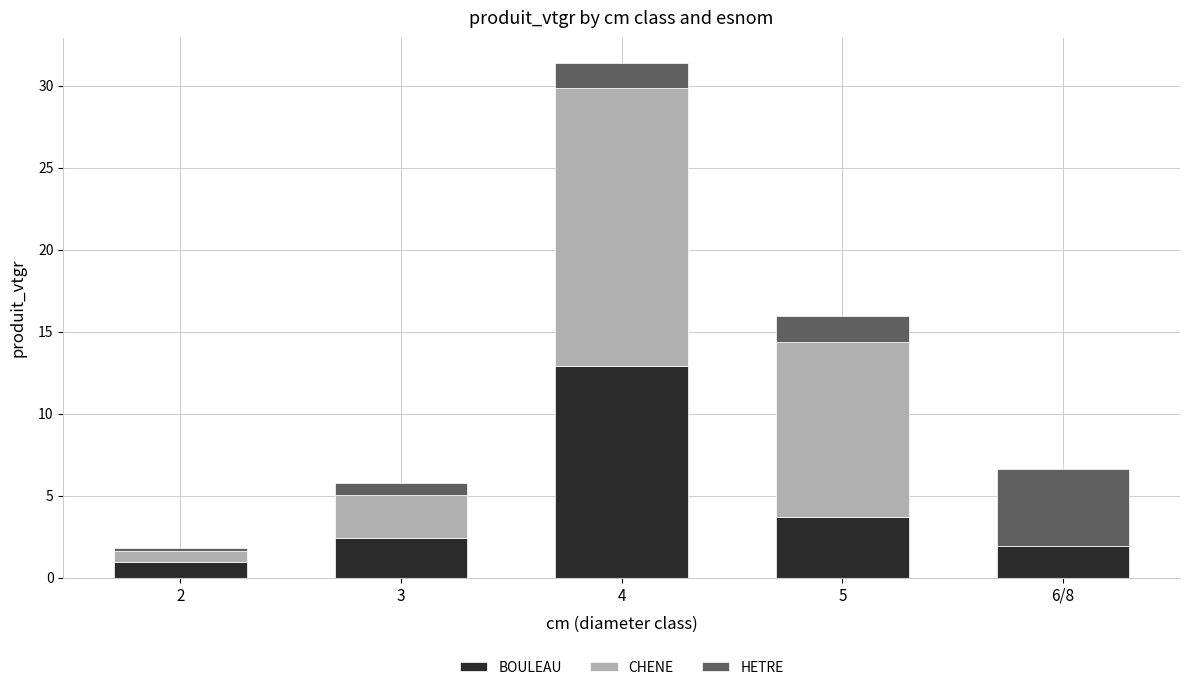

At which category is the sum across all series the highest?

4